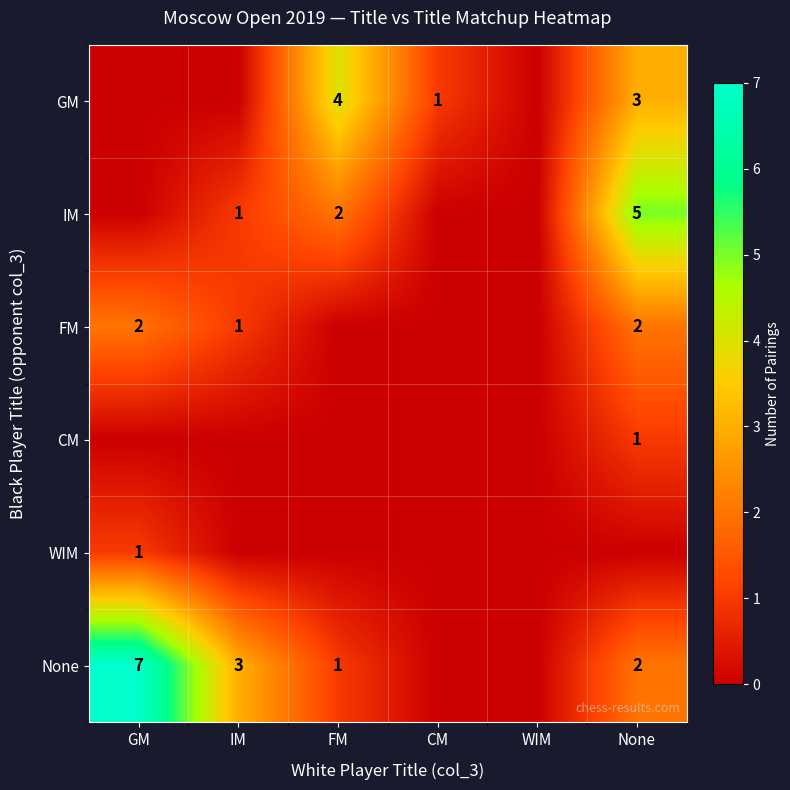

Is it true that IM equals 2 at FM?

True